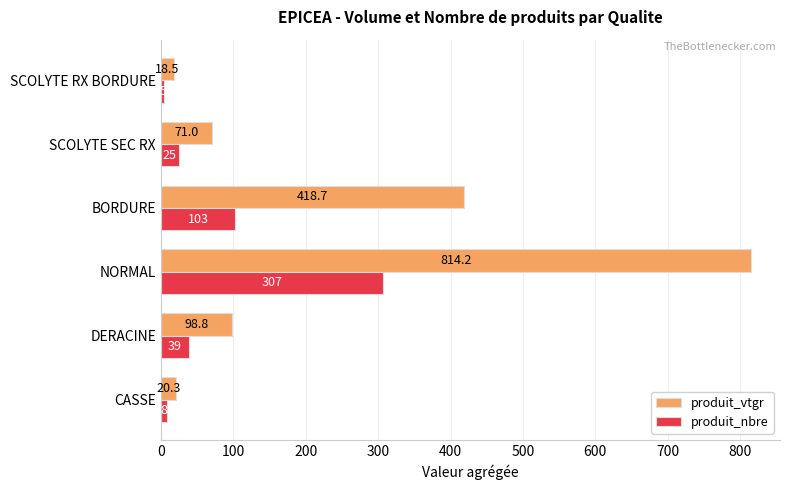

At which label is produit_vtgr closest to 416?

BORDURE